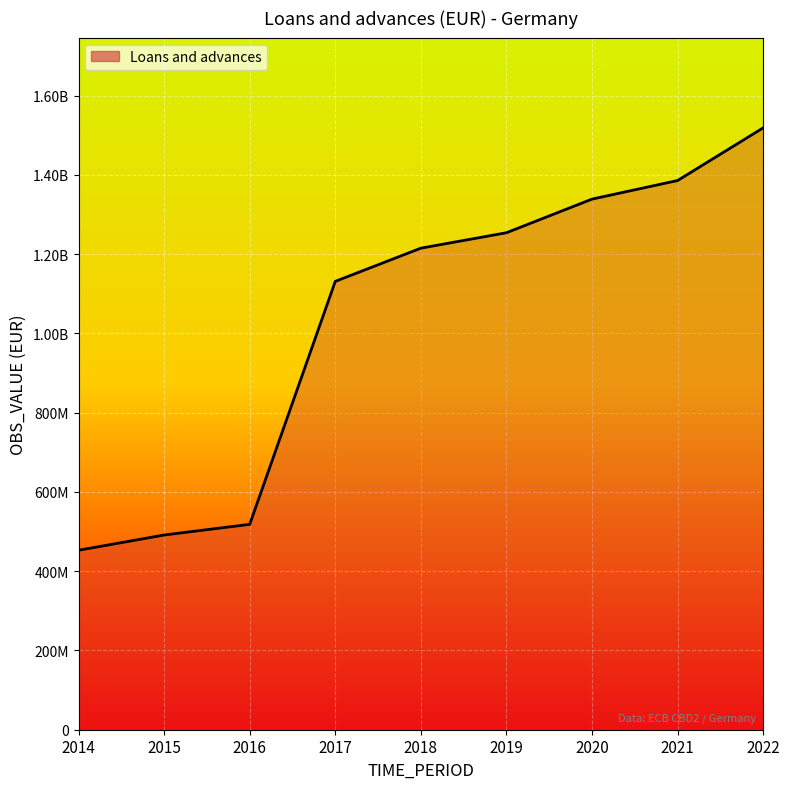

At which label does the data first exceed 1214940963?

2019